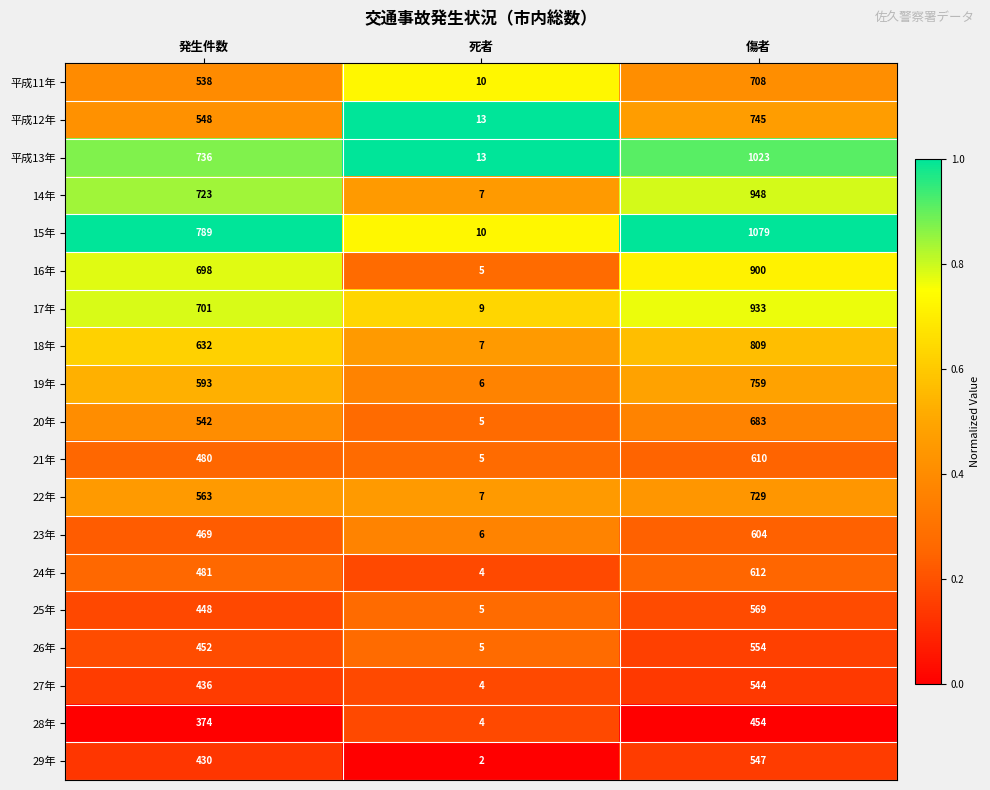

Read the 15年 value at 傷者, to the nearest 100.

1100